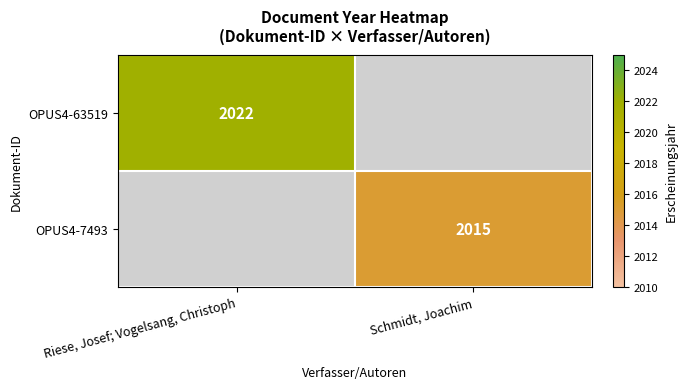

What is the maximum value shown in the chart?

2022